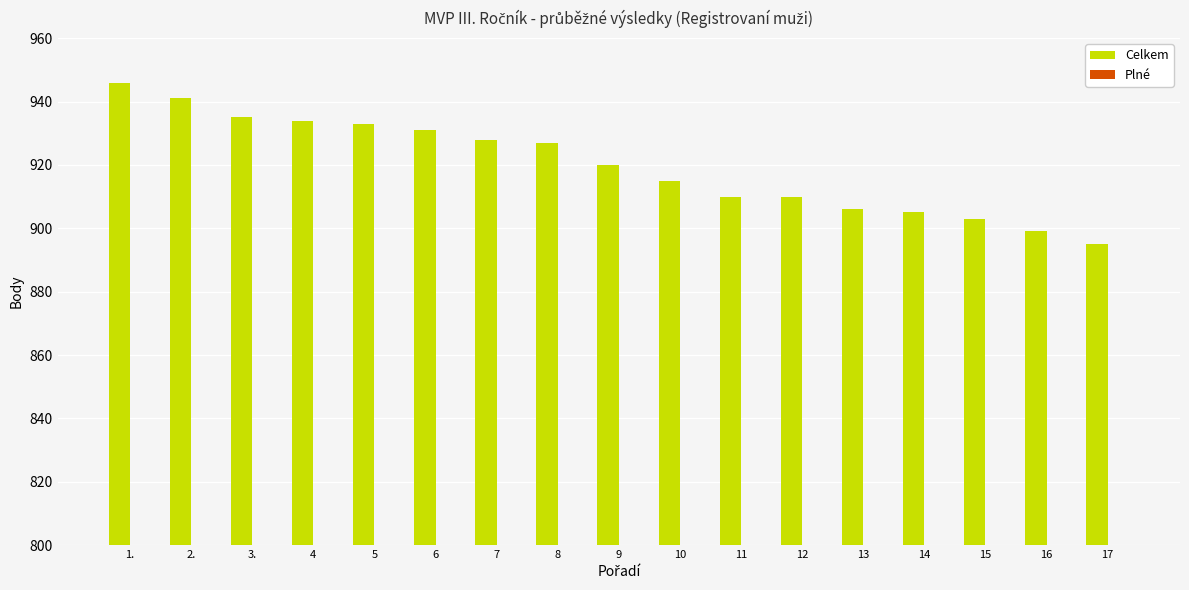

Reading right to left, extract all data points from this chart.

Celkem: 17=895	16=899	15=903	14=905	13=906	12=910	11=910	10=915	9=920	8=927	7=928	6=931	5=933	4=934	3.=935	2.=941	1.=946
Plné: 17=317	16=263	15=301	14=298	13=310	12=296	11=306	10=305	9=298	8=317	7=328	6=299	5=323	4=330	3.=313	2.=329	1.=329